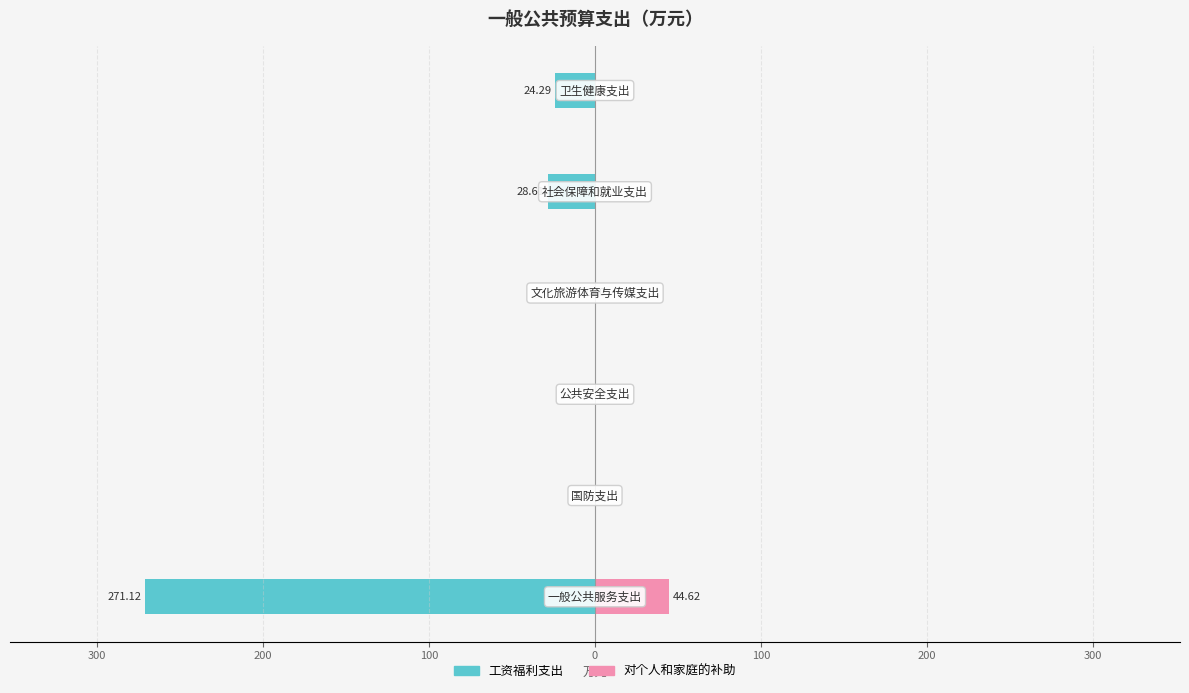

The 对个人和家庭的补助 series shows 0.0 at 300. True or false?

True